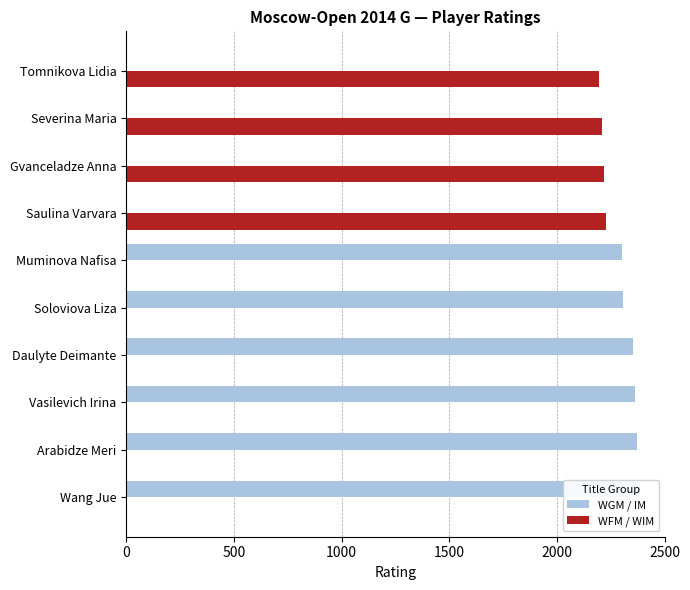

How many bars are there in each group?

2